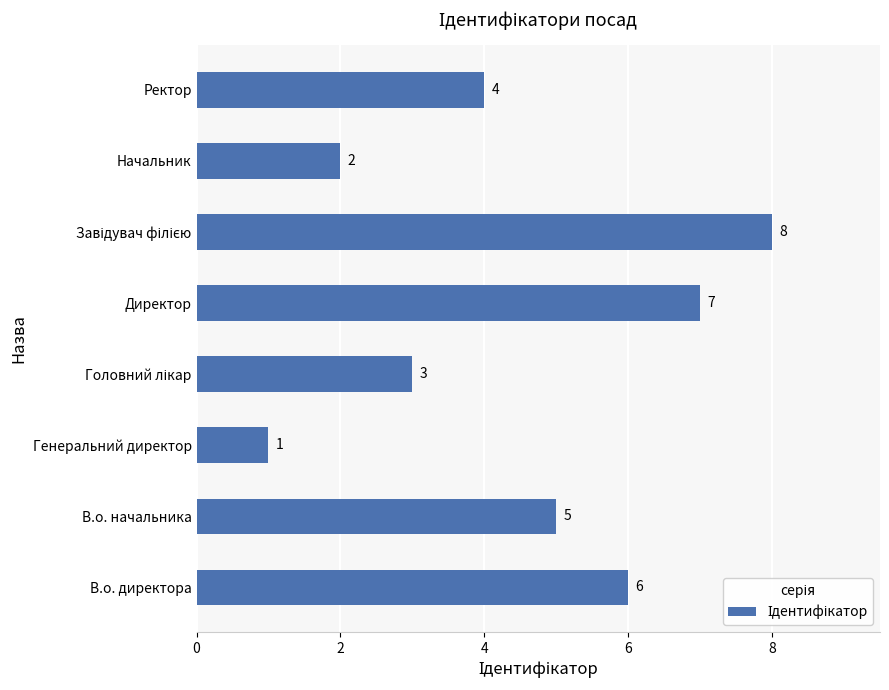

Reading top to bottom, transcribe all the data shown in this chart.

4	2	8	7	3	1	5	6